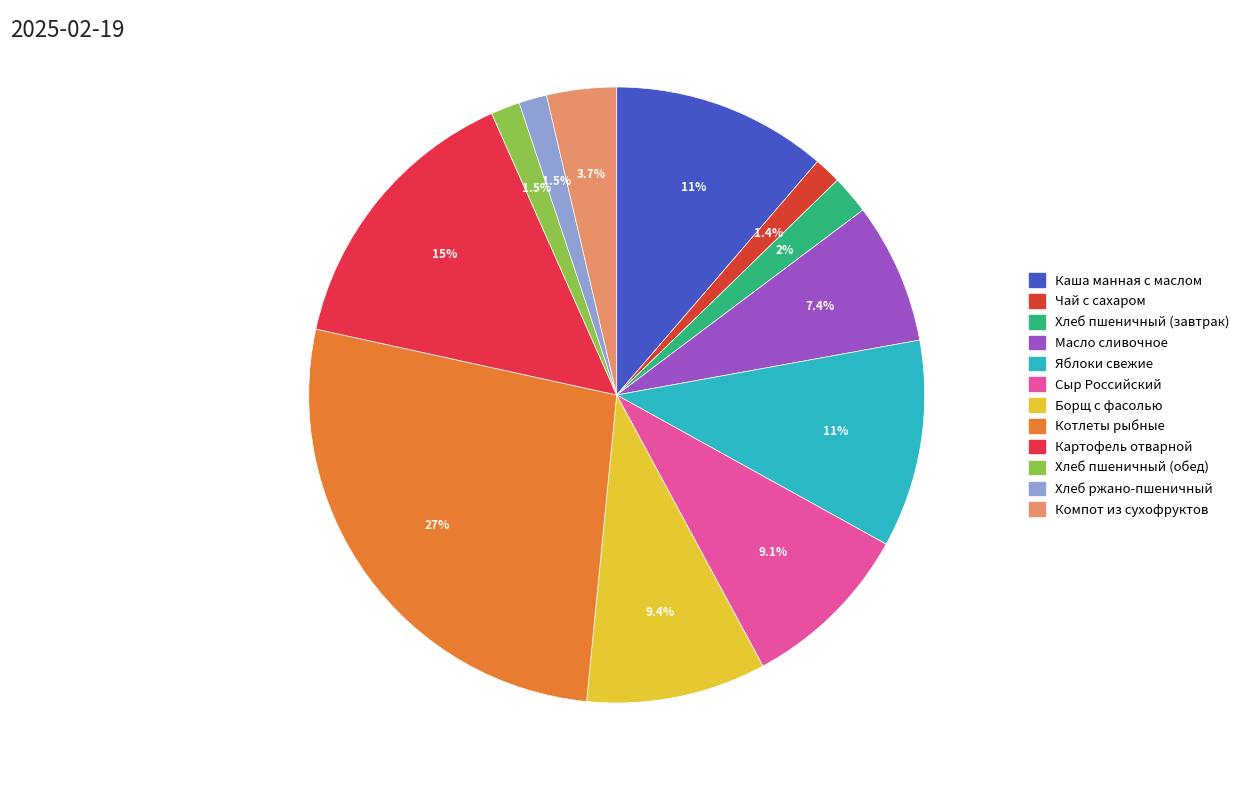

Does Картофель отварной account for over 50% of the chart?

No